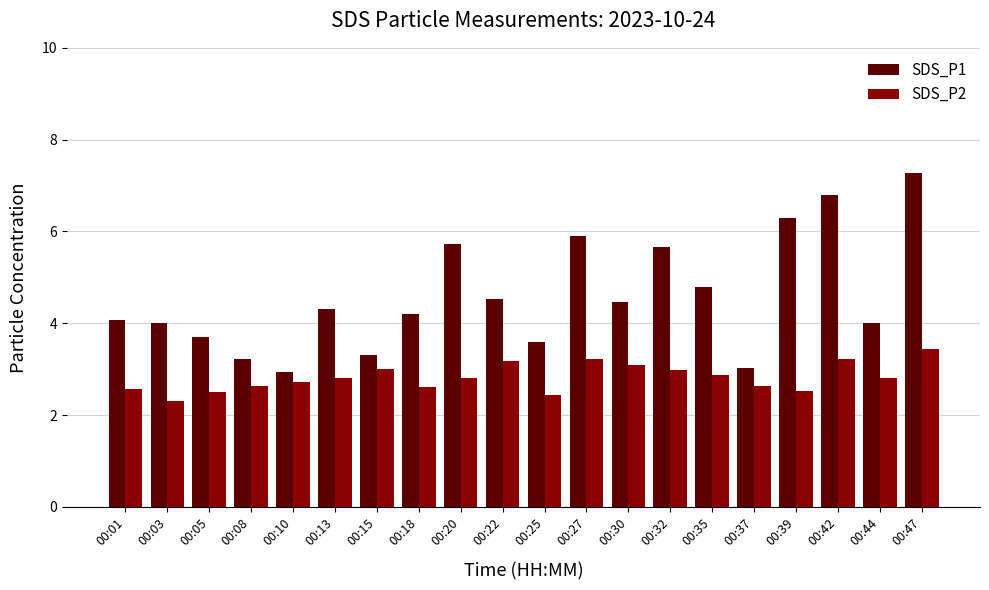

True or false: SDS_P1 has a value of 1.5 at 00:30.

False